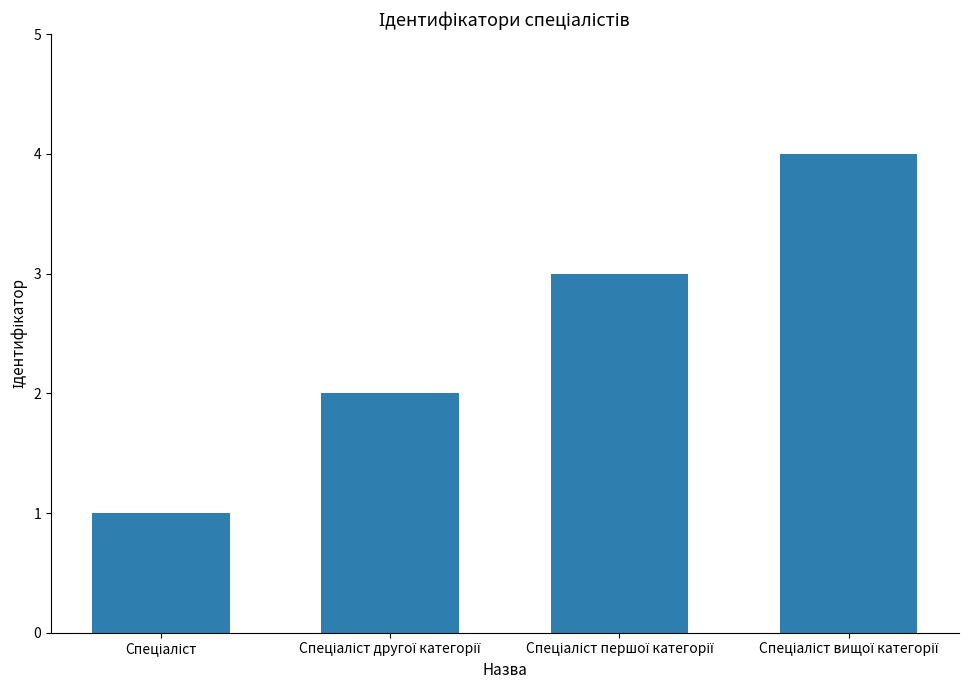

How many values are below 3?

2